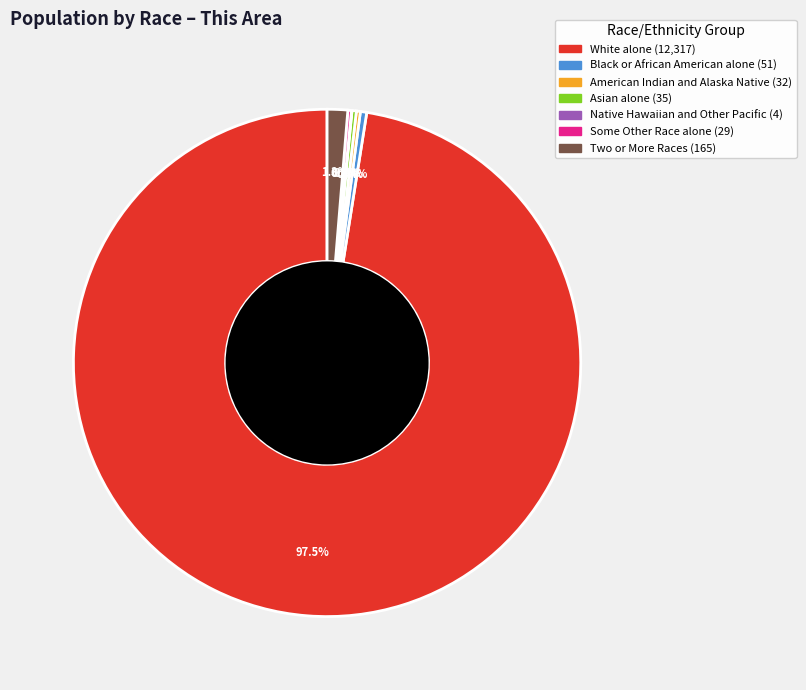

Is it true that Black or African American alone is 0% of the pie?

True